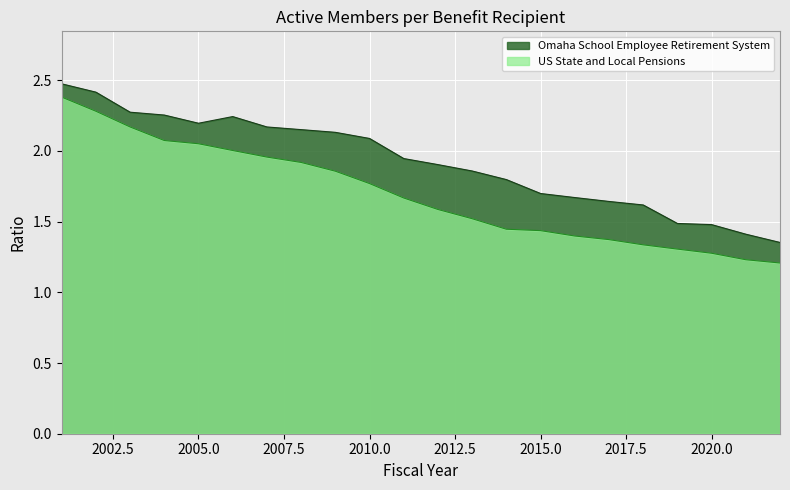

At 2012, list the series in order from largest to smallest.

Omaha School Employee Retirement System, US State and Local Pensions